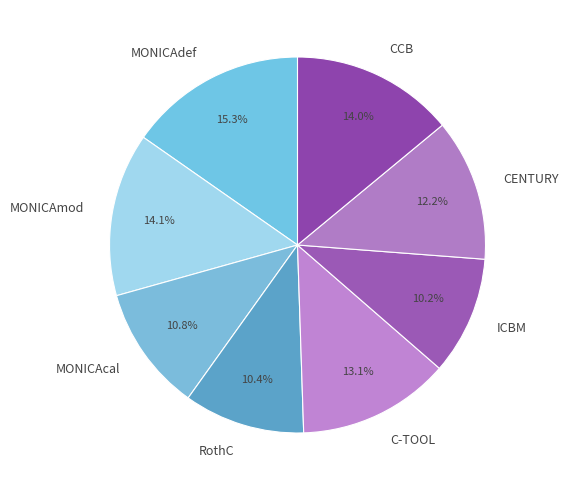

What is the largest slice in the pie chart?

MONICAdef